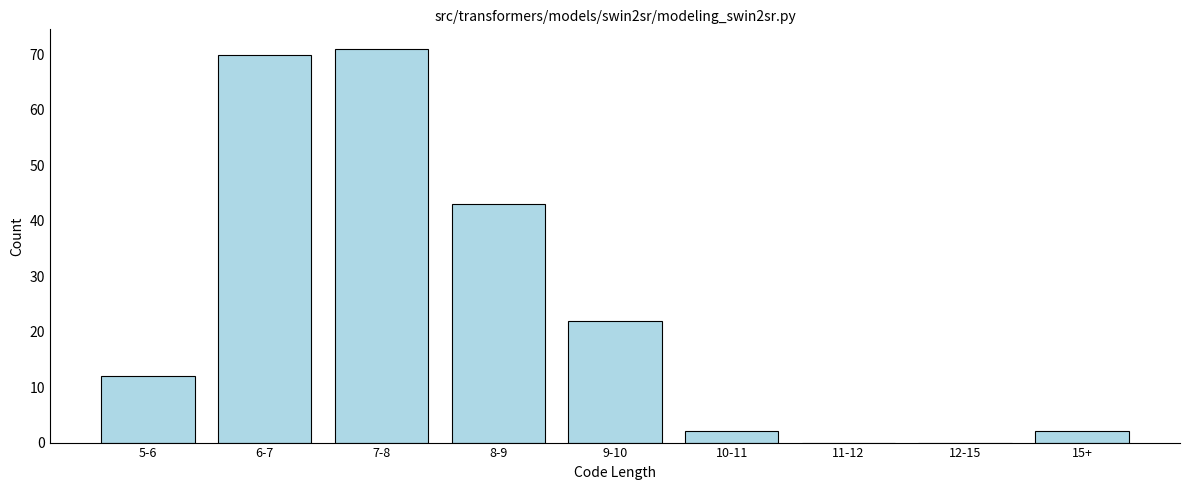

Reading left to right, what are all the values shown in this chart?

5-6=12	6-7=70	7-8=71	8-9=43	9-10=22	10-11=2	11-12=0	12-15=0	15+=2